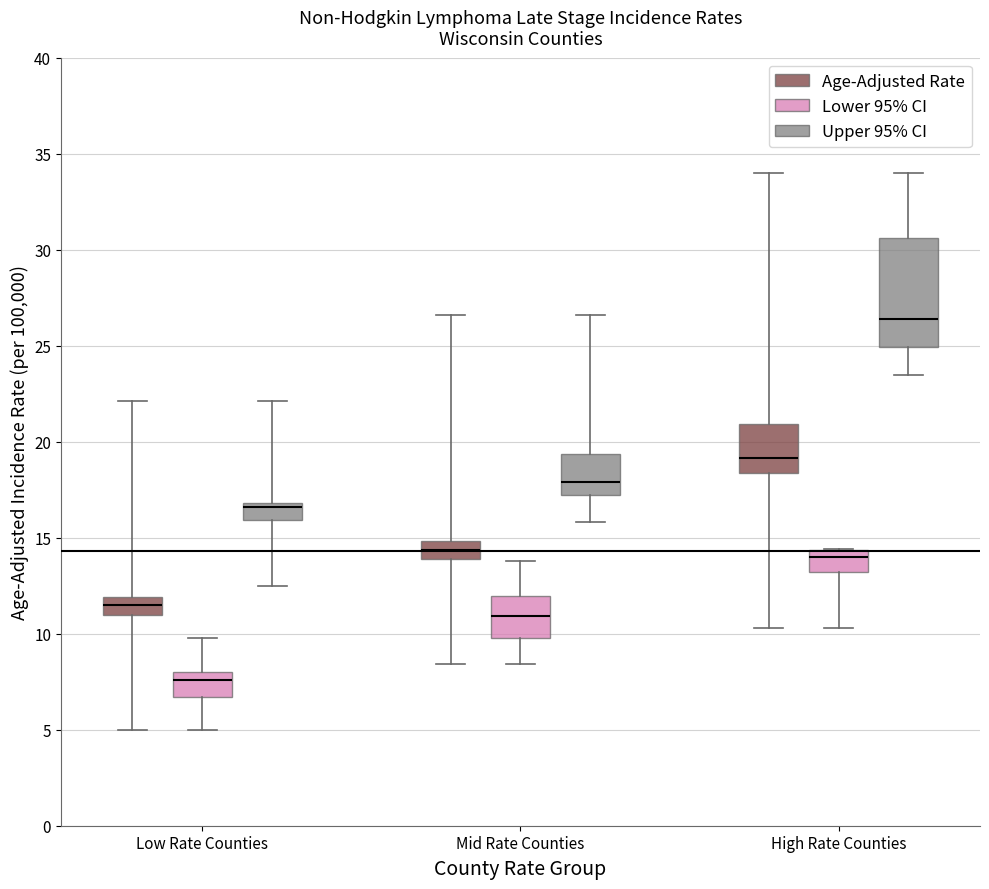

Reading left to right, transcribe this box plot: for each box, give where its median line is, the range the box spans, and where its two whiskers end, as read against the y-axis. The values are not printed on the chart, so give them approximately, as read against the axis.

Low Rate Counties (Age-Adjusted Rate): median 11.5, box 11.0 to 12.0, whiskers 5.0 to 22.0
Low Rate Counties (Lower 95% CI): median 7.5, box 6.5 to 8.0, whiskers 5.0 to 10.0
Low Rate Counties (Upper 95% CI): median 16.5, box 16.0 to 17.0, whiskers 12.5 to 22.0
Mid Rate Counties (Age-Adjusted Rate): median 14.5, box 14.0 to 15.0, whiskers 8.5 to 26.5
Mid Rate Counties (Lower 95% CI): median 11.0, box 10.0 to 12.0, whiskers 8.5 to 14.0
Mid Rate Counties (Upper 95% CI): median 18.0, box 17.0 to 19.5, whiskers 16.0 to 26.5
High Rate Counties (Age-Adjusted Rate): median 19.0, box 18.5 to 21.0, whiskers 10.5 to 34.0
High Rate Counties (Lower 95% CI): median 14.0, box 13.0 to 14.5, whiskers 10.5 to 14.5
High Rate Counties (Upper 95% CI): median 26.5, box 25.0 to 30.5, whiskers 23.5 to 34.0